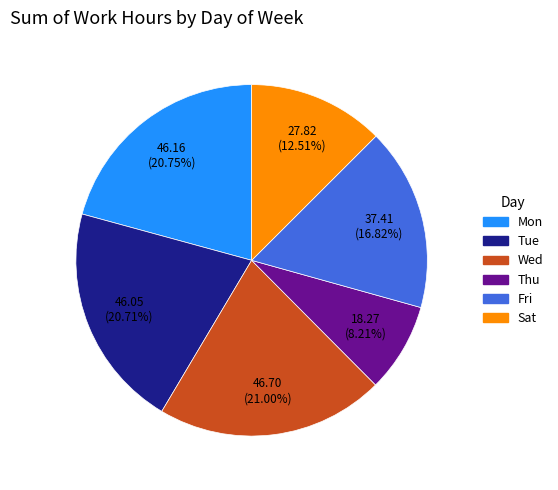

Is Wed the majority of the pie?

No